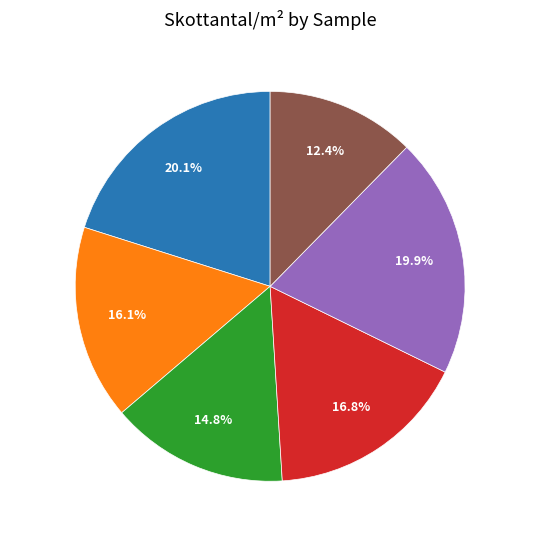

Which slice is the smallest?

Sample 6